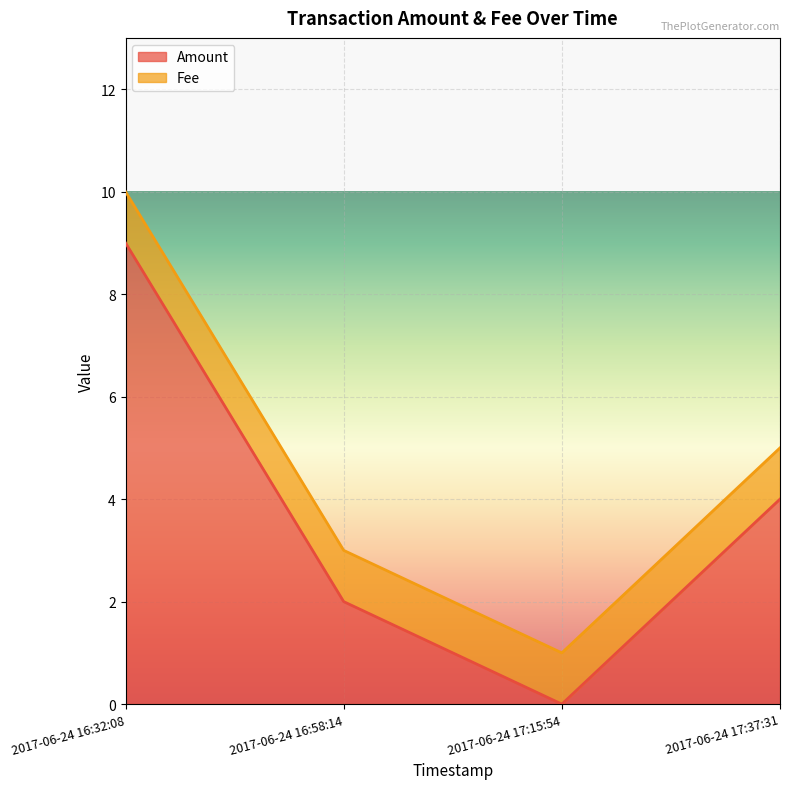

List the labels in order of value, smallest first.

2017-06-24 17:15:54, 2017-06-24 16:58:14, 2017-06-24 17:37:31, 2017-06-24 16:32:08